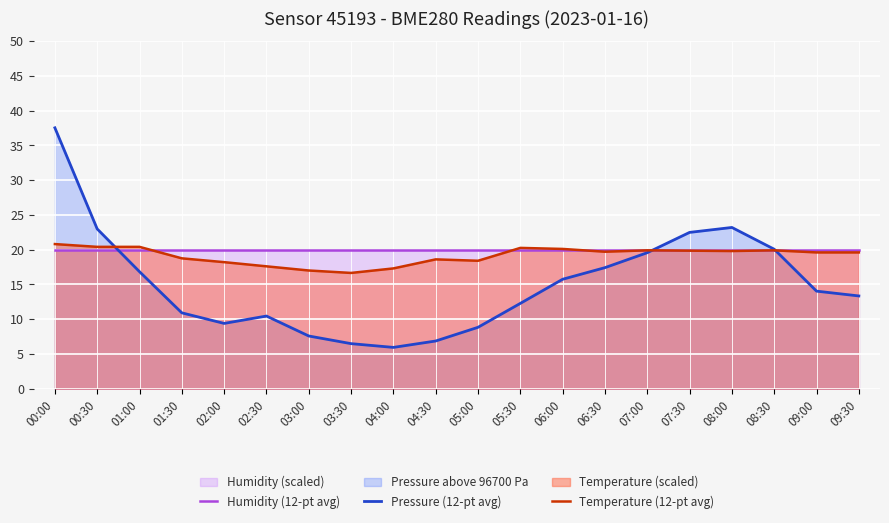

What is the sum of the Temperature (12-pt avg) values at 05:00 and 08:00?

38.2